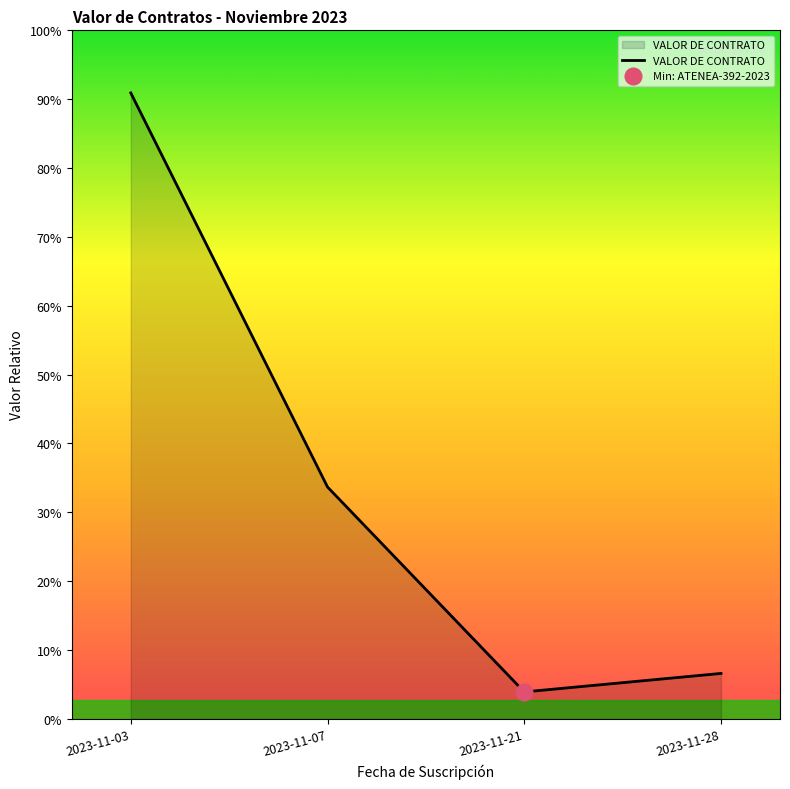

Rank the categories by value from lowest to highest.

2023-11-21, 2023-11-28, 2023-11-07, 2023-11-03